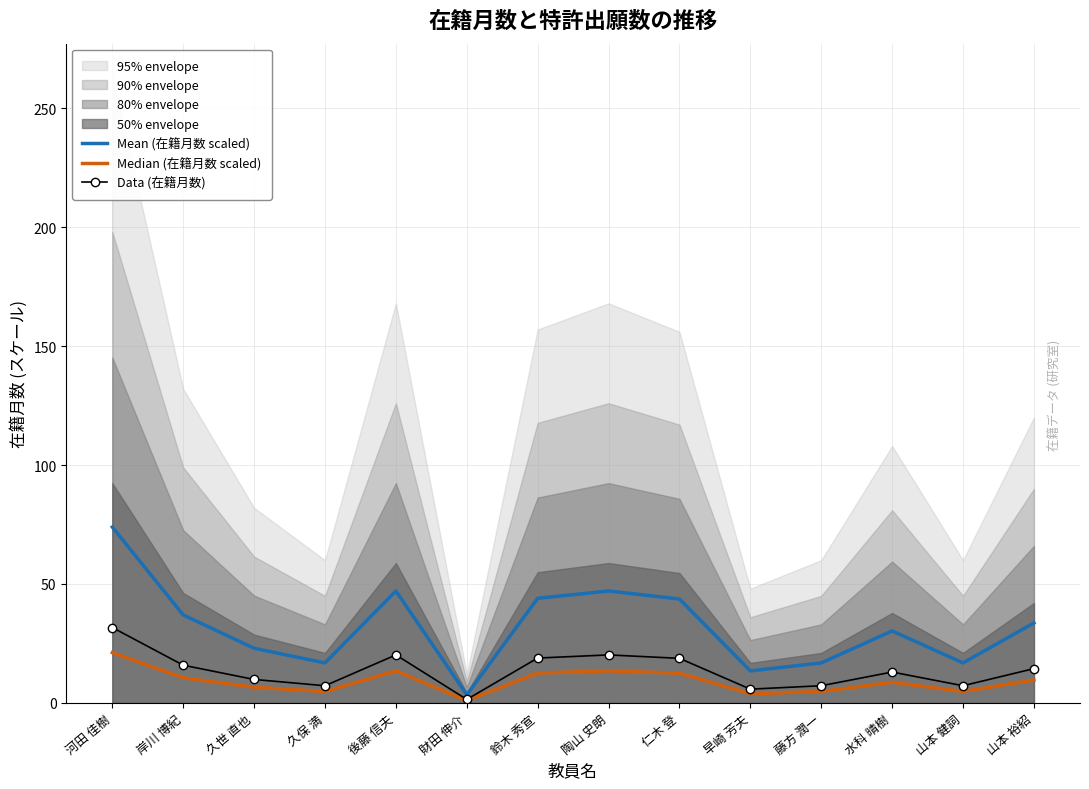

Read the Mean (在籍月数 scaled) value at 仁木 登.

43.7